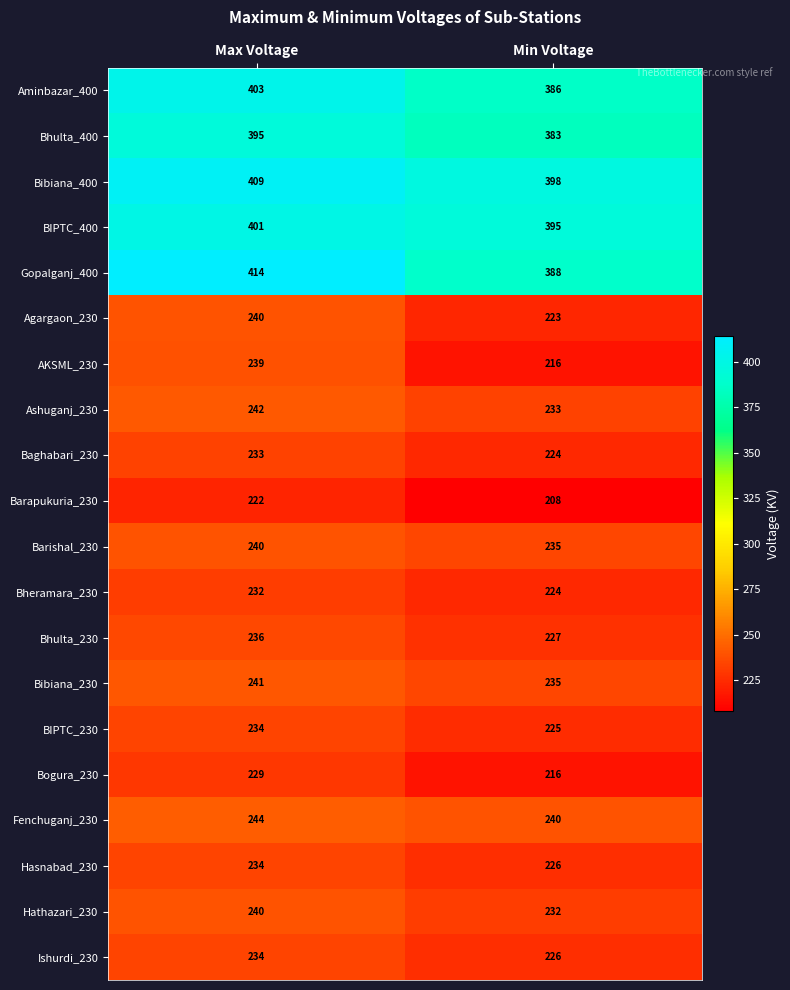

What is the difference between the highest and lowest values at Min Voltage?

190